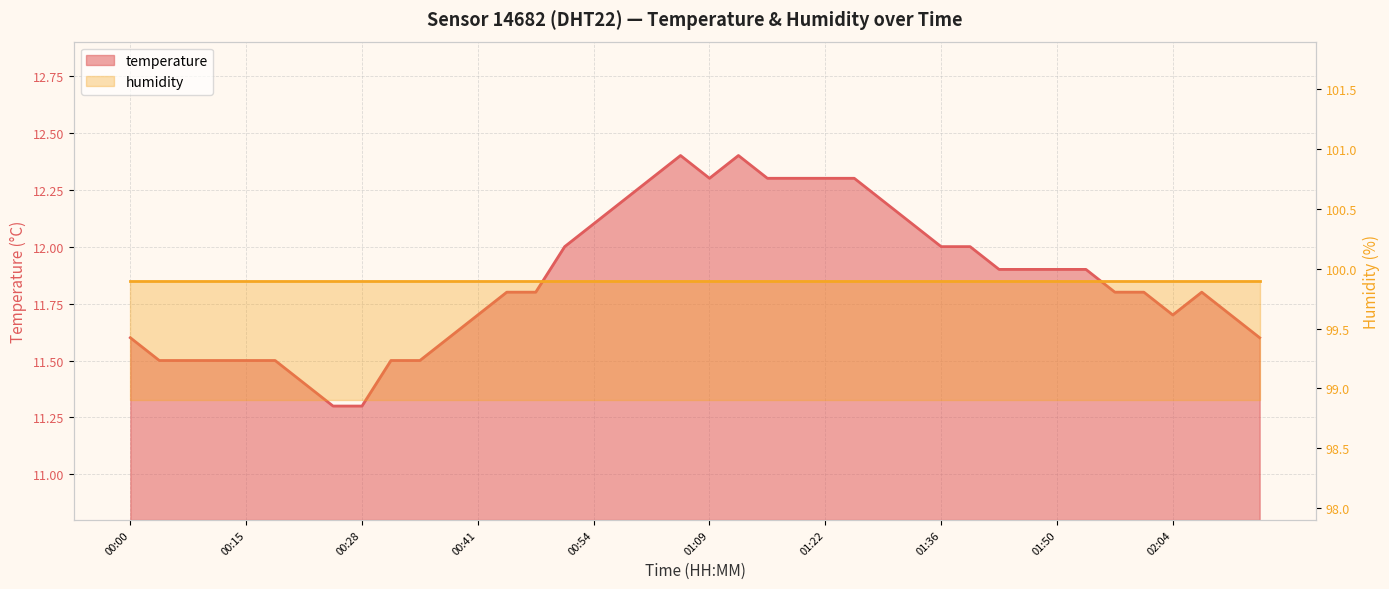

Reading left to right, transcribe all the data shown in this chart.

00:00=11.6	00:04=11.5	00:07=11.5	00:10=11.5	00:15=11.5	00:18=11.5	00:22=11.4	00:25=11.3	00:28=11.3	00:31=11.5	00:34=11.5	00:37=11.6	00:41=11.7	00:44=11.8	00:48=11.8	00:51=12.0	00:54=12.1	00:58=12.2	01:02=12.3	01:05=12.4	01:09=12.3	01:12=12.4	01:16=12.3	01:19=12.3	01:22=12.3	01:26=12.3	01:30=12.2	01:33=12.1	01:36=12.0	01:40=12.0	01:43=11.9	01:47=11.9	01:50=11.9	01:53=11.9	01:56=11.8	02:00=11.8	02:04=11.7	02:07=11.8	02:10=11.7	02:13=11.6